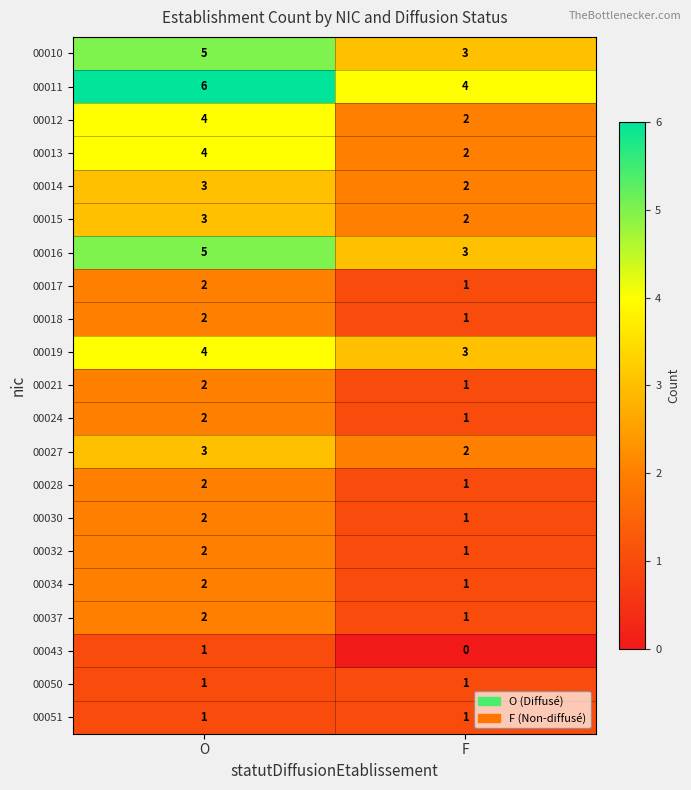

What is the spread (max minus min) of values at F?

4